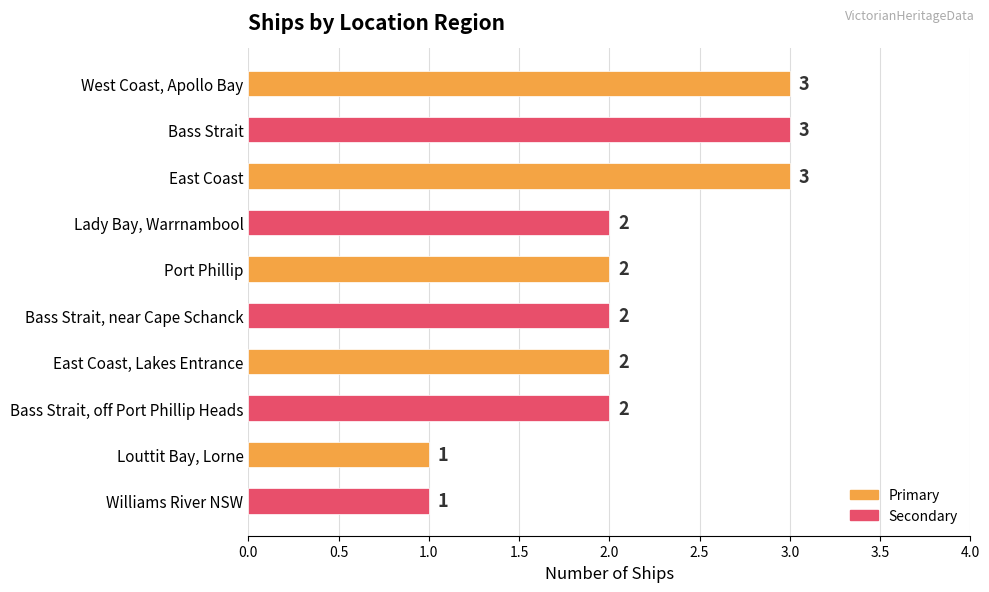

Count the number of categories in the chart.

10